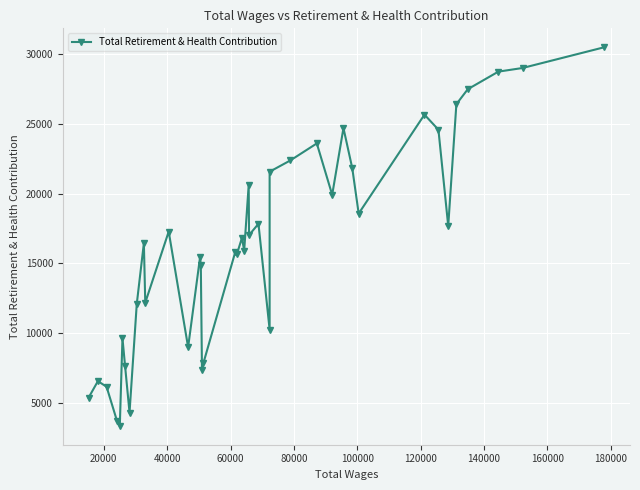

True or false: the data has more than 0 interior local peaks.

True